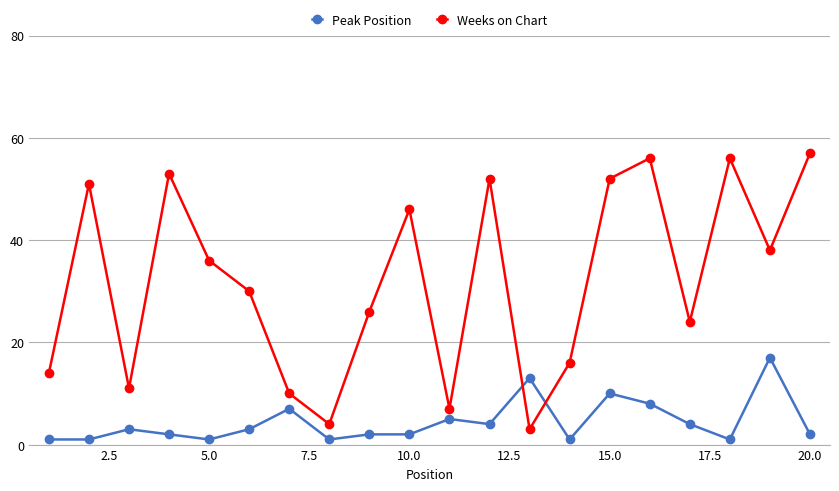

How many times do Peak Position and Weeks on Chart cross each other?

2